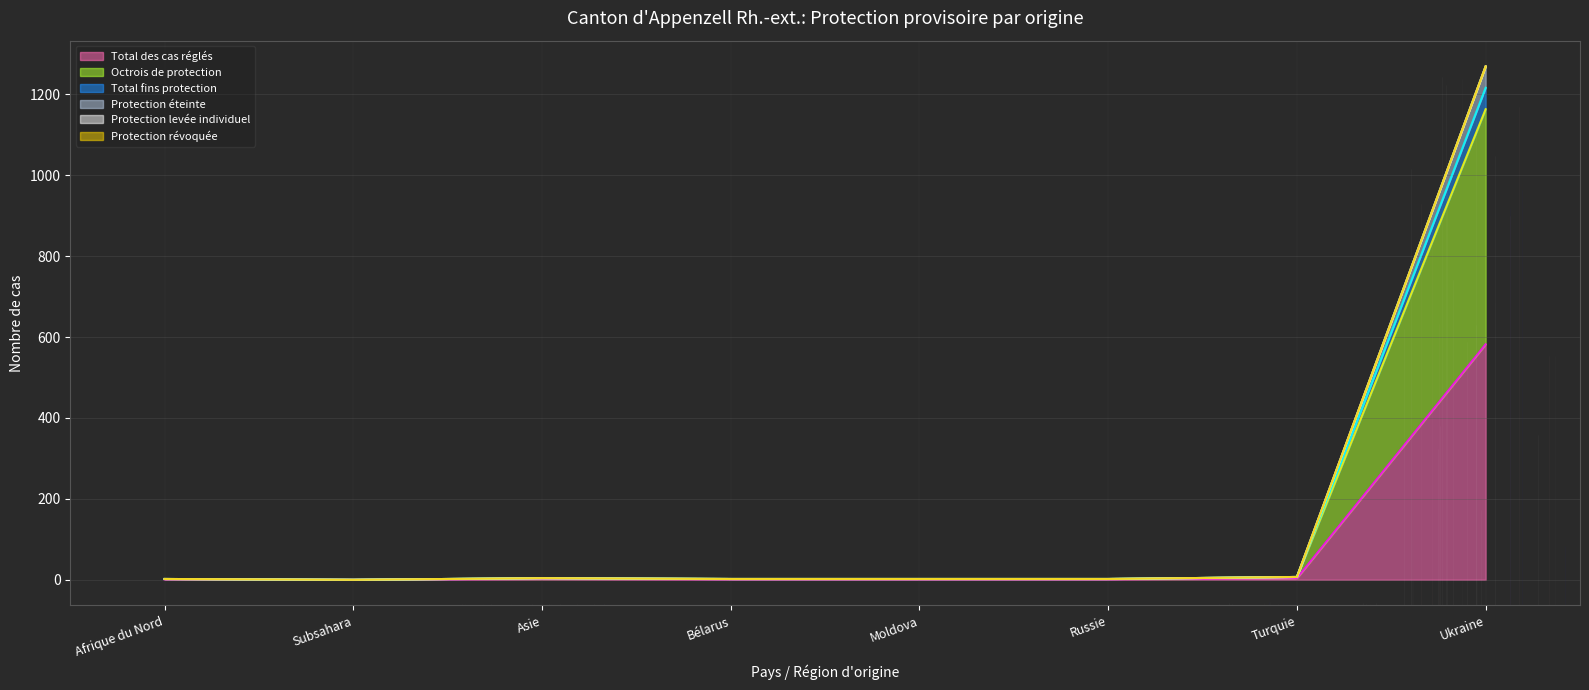

At which category is the sum across all series the highest?

Ukraine